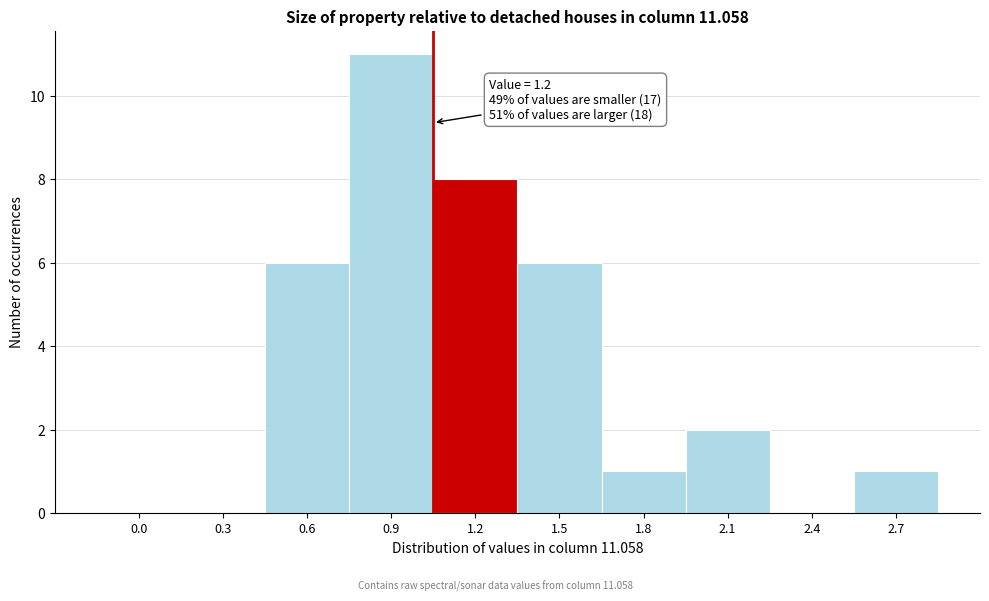

Reading left to right, list all the values displayed in this chart.

0.0=0	0.3=0	0.6=6	0.9=11	1.2=8	1.5=6	1.8=1	2.1=2	2.4=0	2.7=1